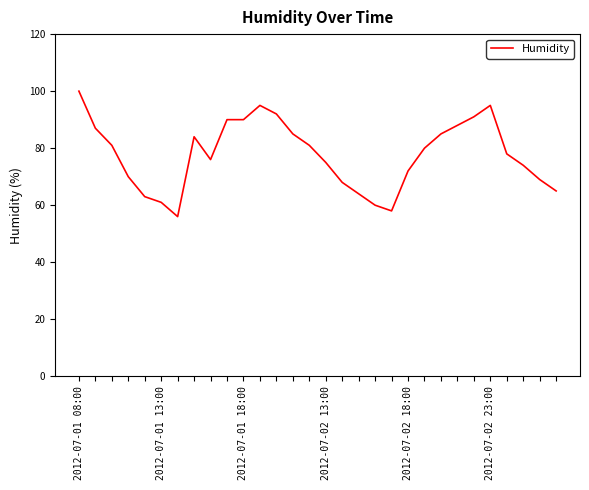

What is the smallest value displayed?

56